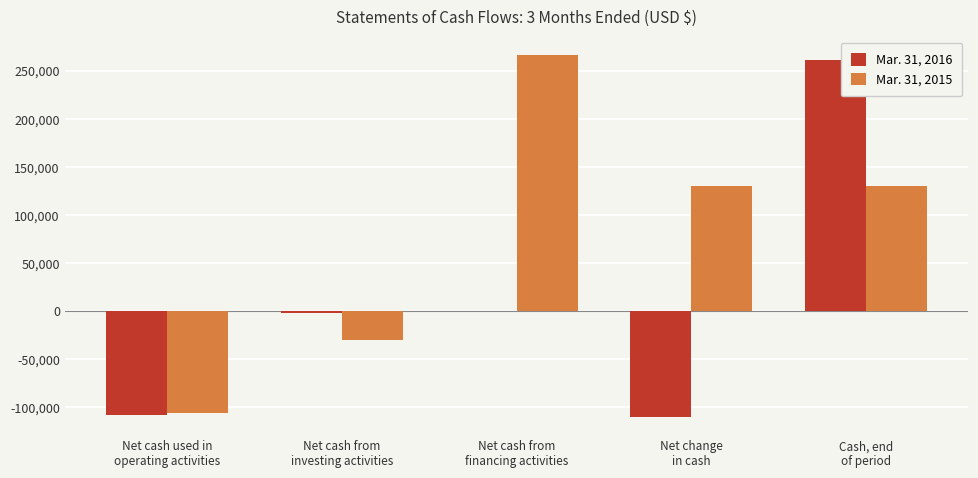

Does the chart contain stacked bars?

No